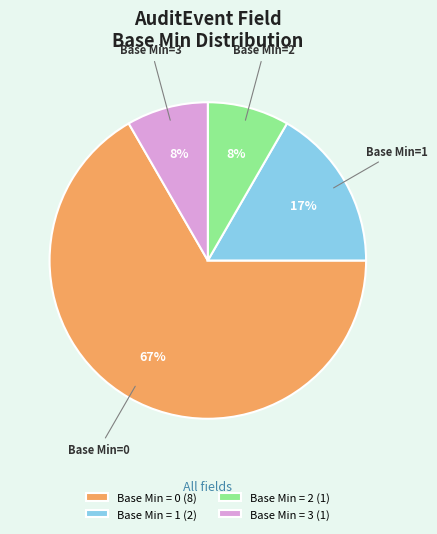

How many segments does this pie chart have?

4